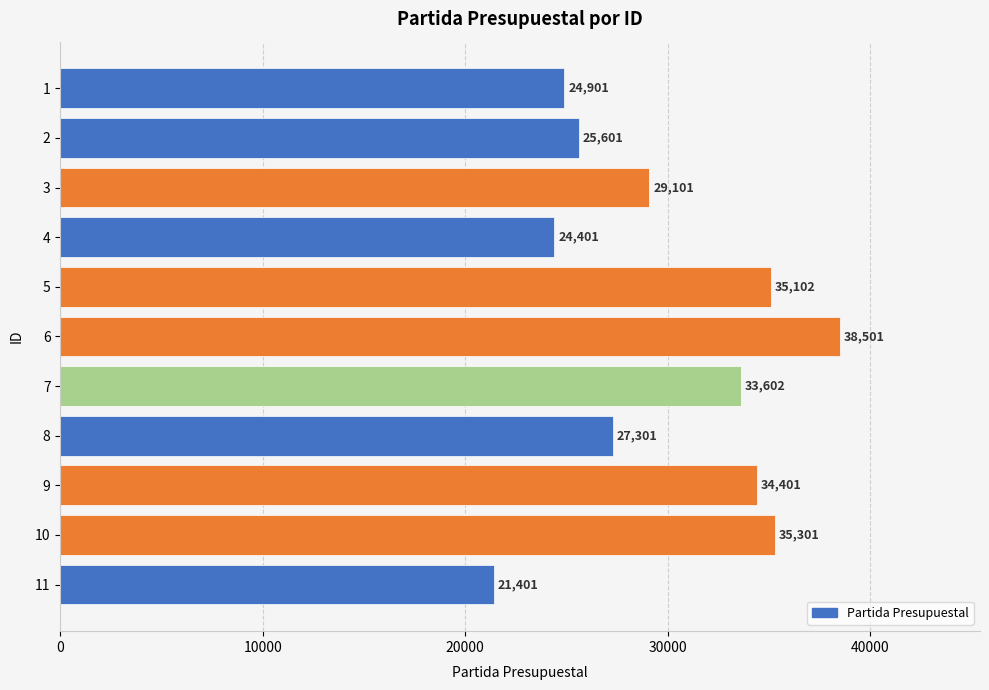

At which label is the value closest to 29951?

3